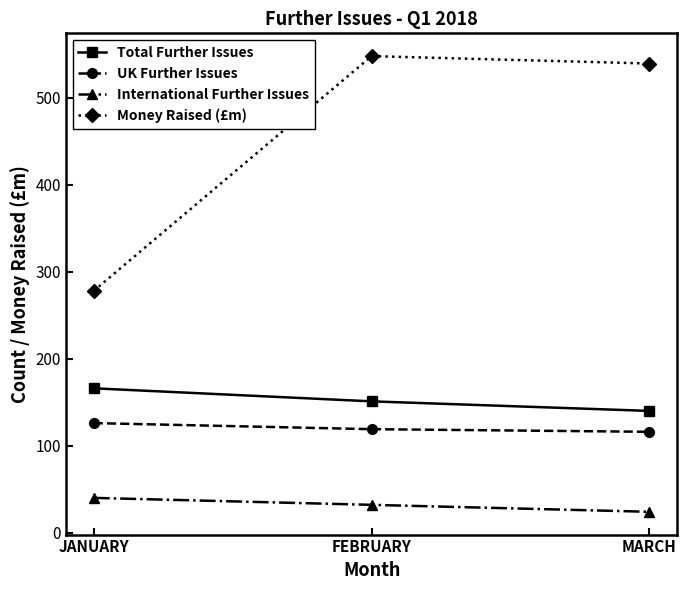

What is the spread (max minus min) of values at MARCH?

515.4